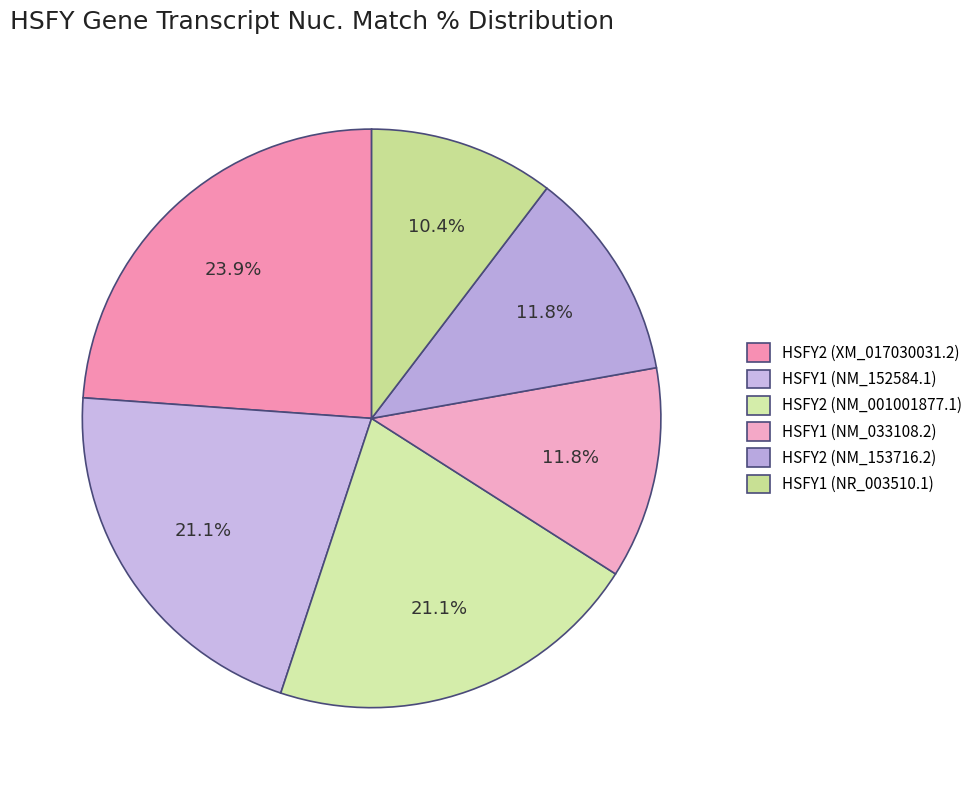

Count the number of slices in the pie.

6